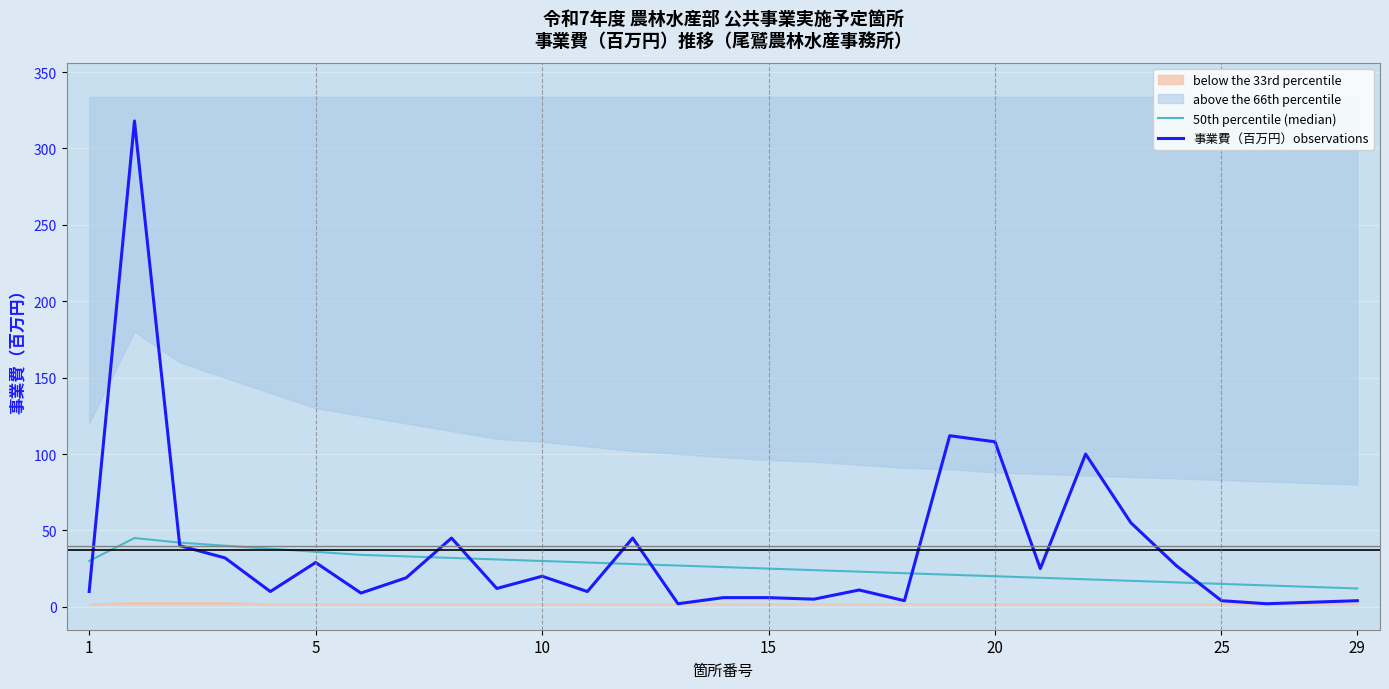

At how many categories does at least one series exceed 264?

1